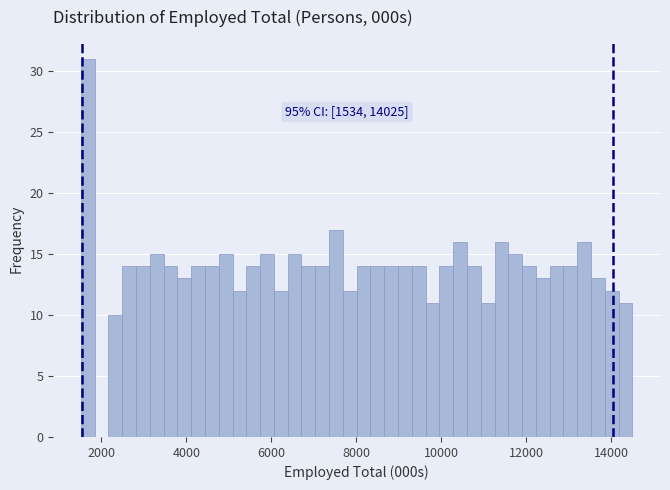

Read against the x-axis, roughly where is the centre of the tallest bar?

1600